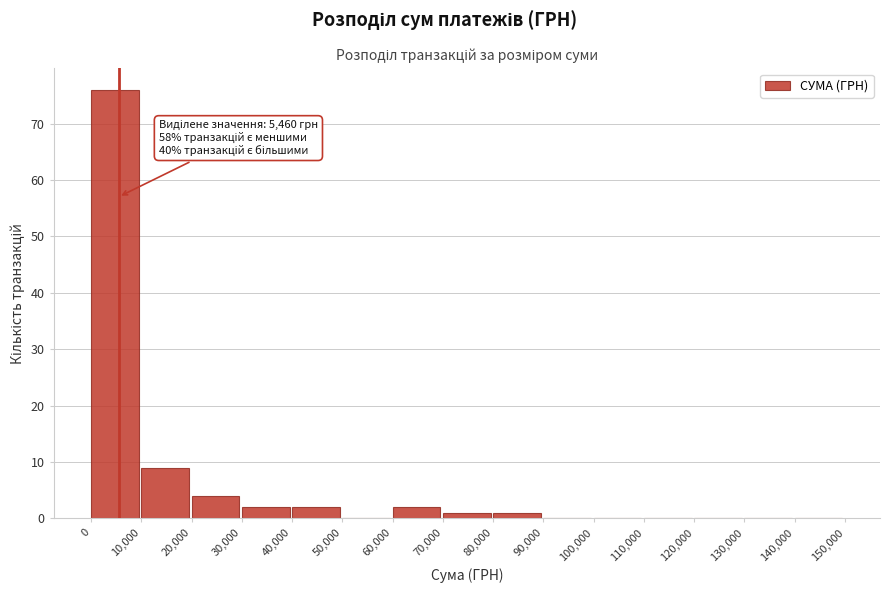

Over which range of the x-axis is the bar tallest?

0 to 10,000